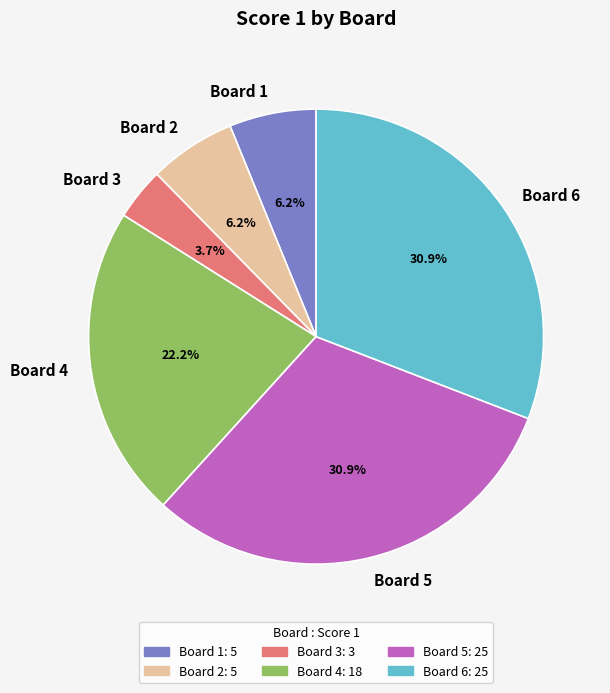

Is there any slice that represents more than half of the pie?

No